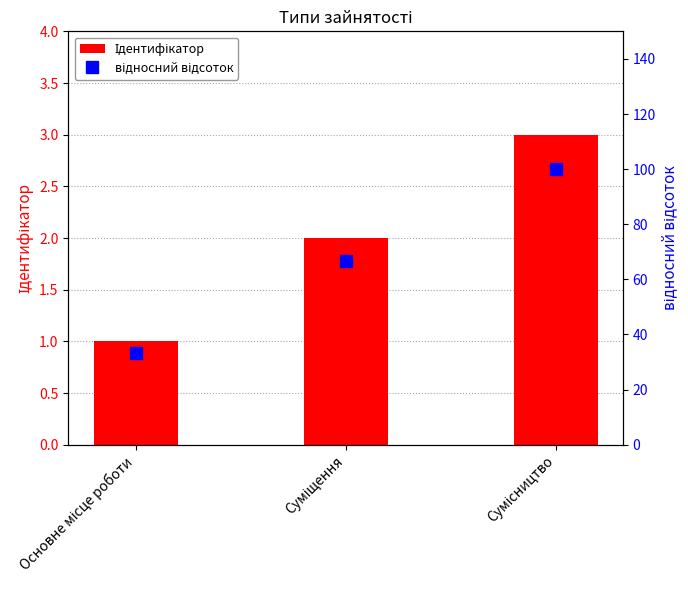

Reading left to right, list all the values displayed in this chart.

Ідентифікатор: Основне місце роботи=1.0	Суміщення=2.0	Сумісництво=3.0
відносний відсоток: Основне місце роботи=33.3	Суміщення=66.7	Сумісництво=100.0